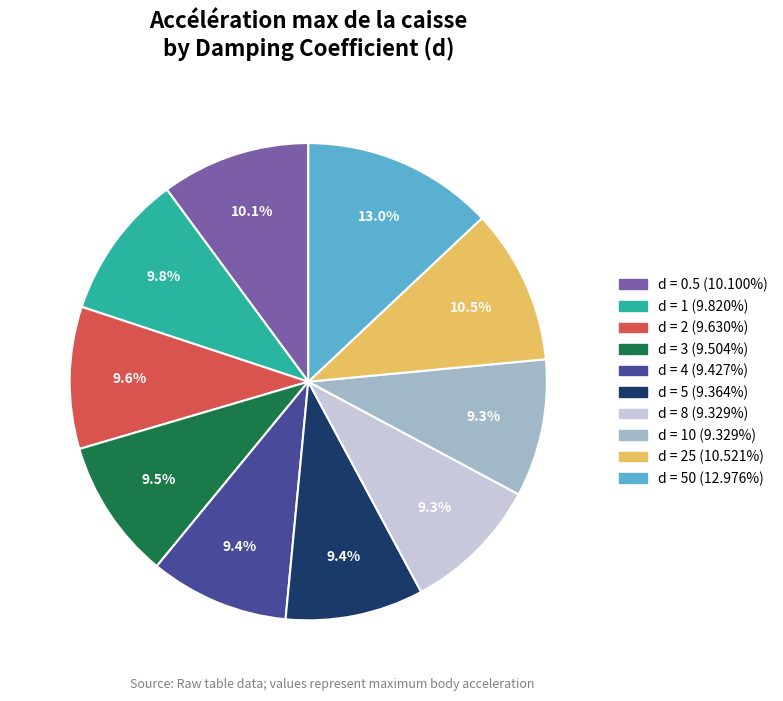

Is there a majority slice in this chart?

No